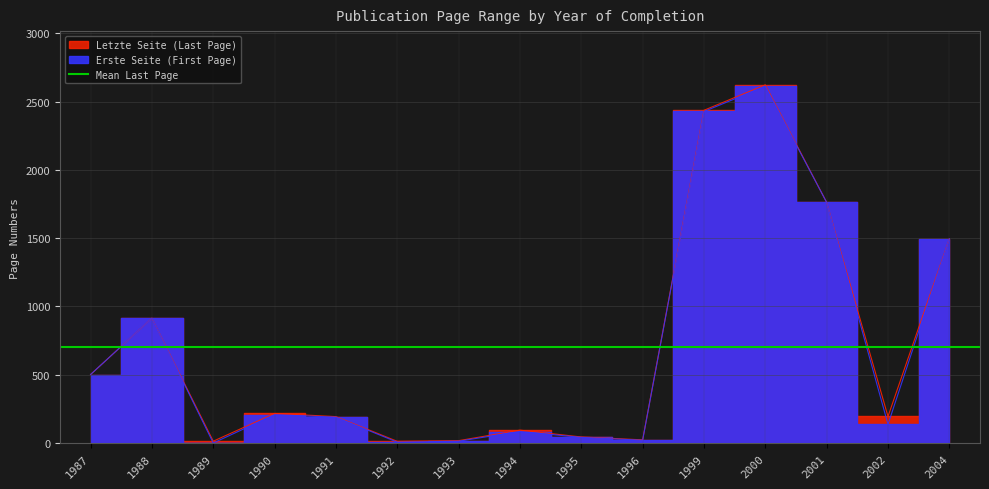

What is the value of the Erste Seite point at the 13th from the left?

1762